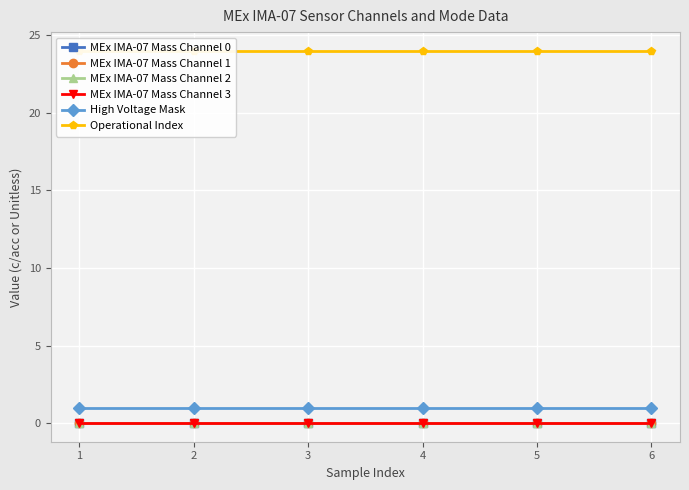

Reading left to right, extract all data points from this chart.

MEx IMA-07 Mass Channel 0: 1=0	2=0	3=0	4=0	5=0	6=0
MEx IMA-07 Mass Channel 1: 1=0	2=0	3=0	4=0	5=0	6=0
MEx IMA-07 Mass Channel 2: 1=0	2=0	3=0	4=0	5=0	6=0
MEx IMA-07 Mass Channel 3: 1=0	2=0	3=0	4=0	5=0	6=0
High Voltage Mask: 1=1	2=1	3=1	4=1	5=1	6=1
Operational Index: 1=24	2=24	3=24	4=24	5=24	6=24